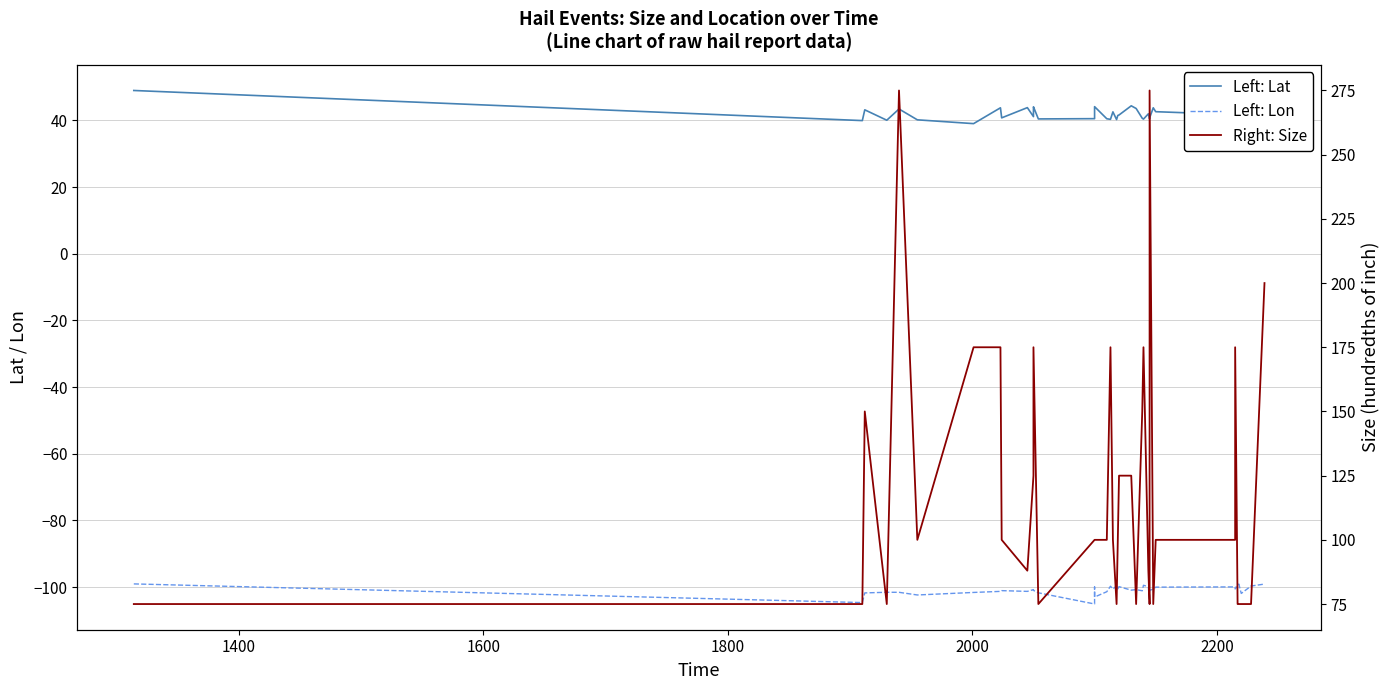

What is the minimum value shown in the chart?

-105.1